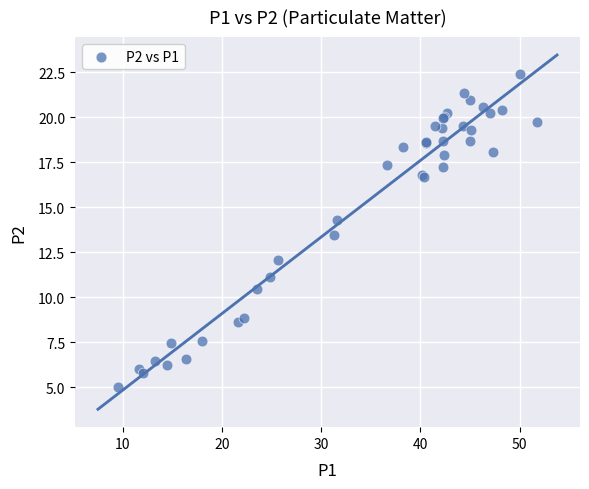

What Y value in the scatter plot is closest to 13?

13.5